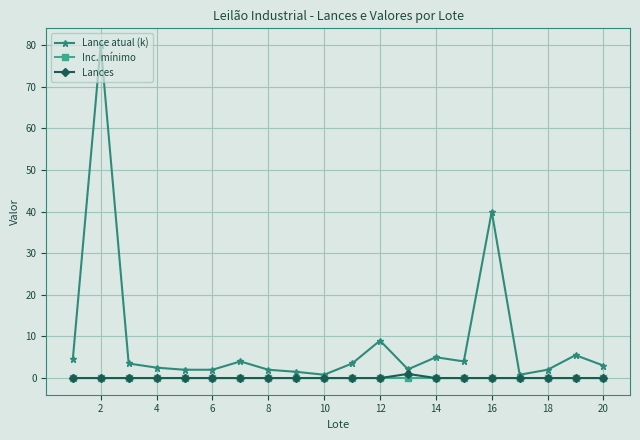

Which series has the widest spread of values?

Lance atual (k)